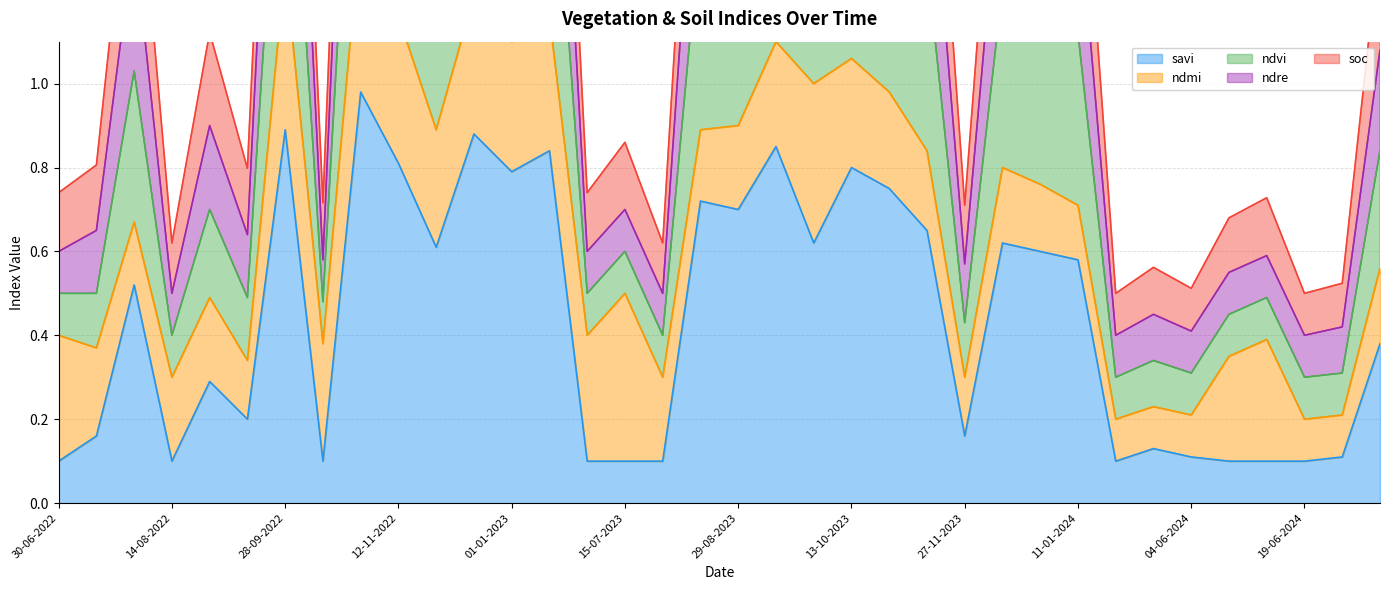

What is the highest value of the savi series?

1.0